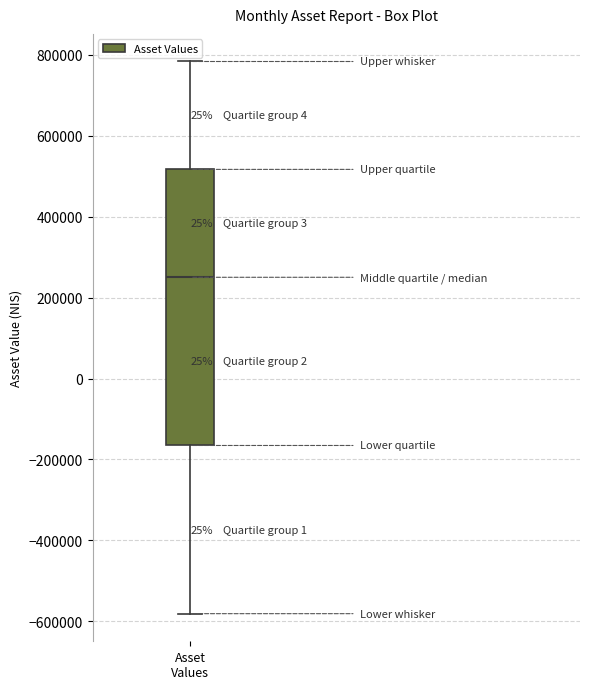

Read this box plot against the y-axis: the position of the median line, the range covered by the box, and the ends of both whiskers. The values are not printed on the chart, so give them approximately, as read against the axis.

median 260000, box -160000 to 520000, whiskers -580000 to 780000